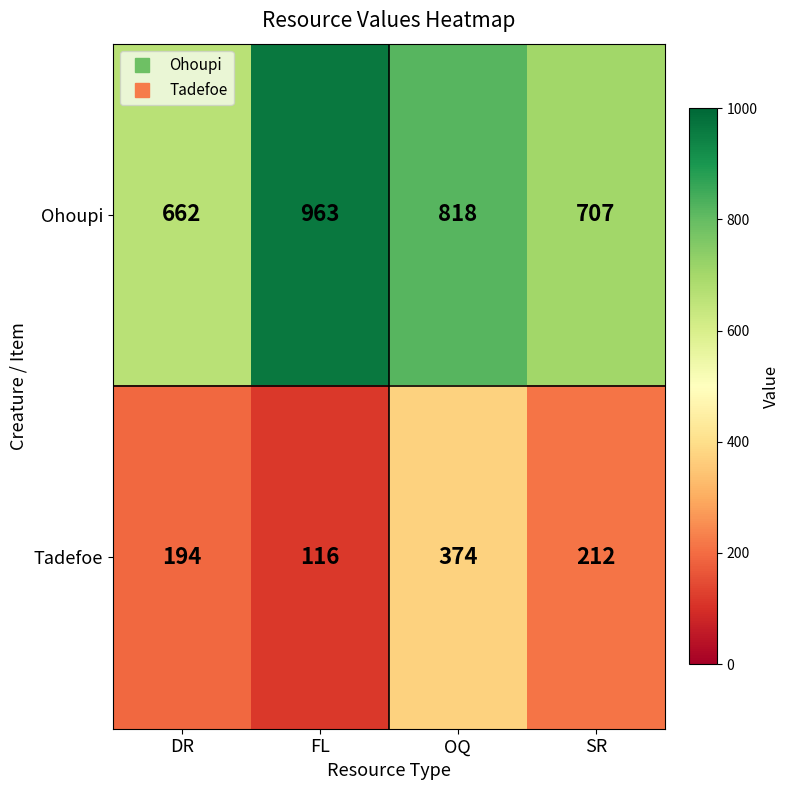

Reading left to right, what are all the values shown in this chart?

Ohoupi: 662	963	818	707
Tadefoe: 194	116	374	212